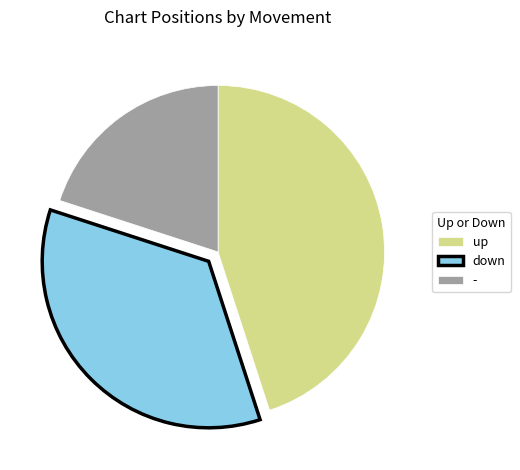

Rank the categories by value from highest to lowest.

up, down, -